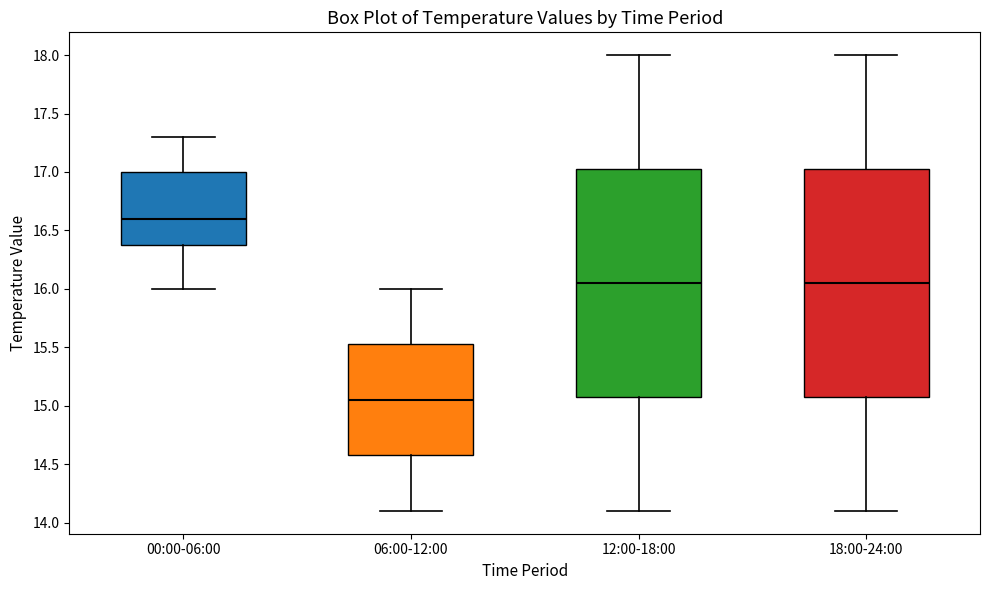

Reading left to right, read every box against the y-axis: the position of its median line, the range the box covers, and the ends of its whiskers. The values are not printed on the chart, so give them approximately, as read against the axis.

00:00-06:00: median 16.60, box 16.40 to 17.00, whiskers 16.00 to 17.30
06:00-12:00: median 15.05, box 14.60 to 15.55, whiskers 14.10 to 16.00
12:00-18:00: median 16.05, box 15.10 to 17.05, whiskers 14.10 to 18.00
18:00-24:00: median 16.05, box 15.10 to 17.05, whiskers 14.10 to 18.00